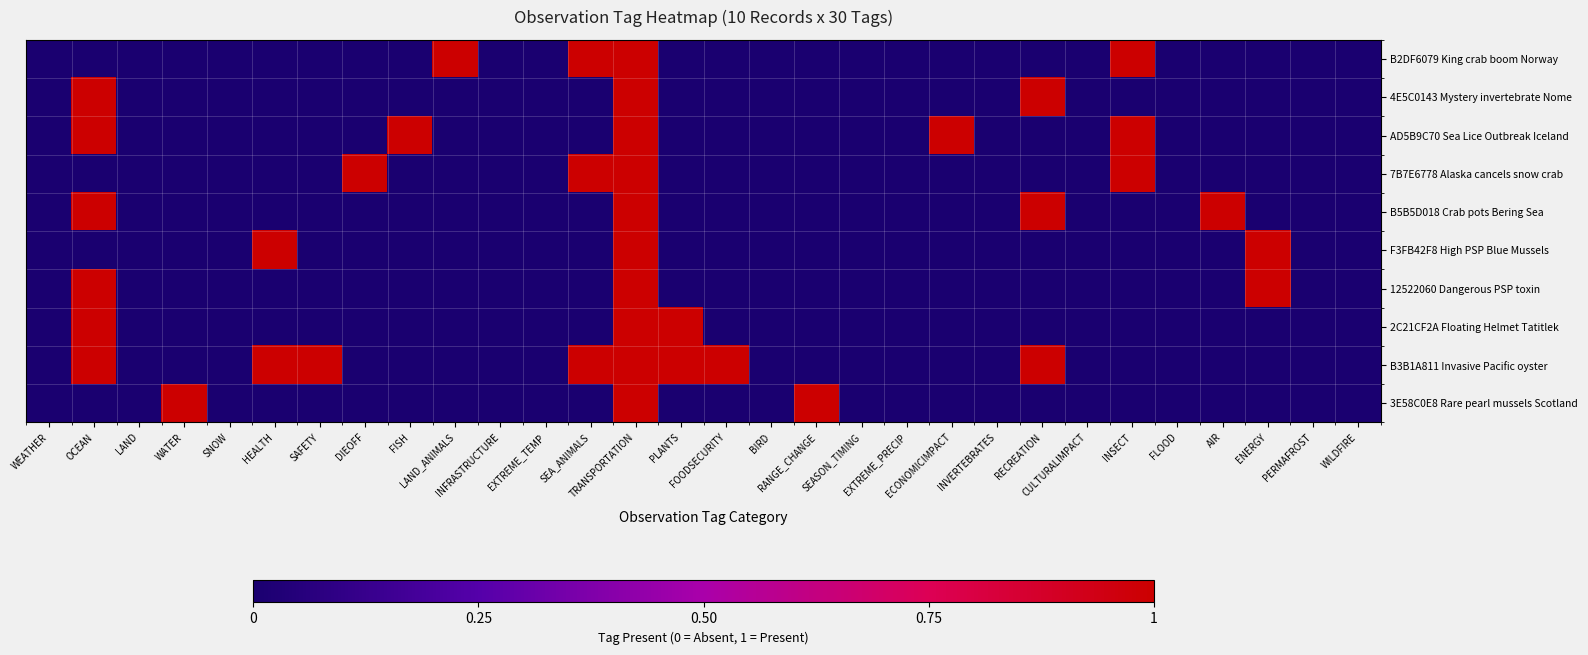

Reading left to right, what are all the values shown in this chart?

B2DF6079 King crab boom Norway: WEATHER=0	OCEAN=0	LAND=0	WATER=0	SNOW=0	HEALTH=0	SAFETY=0	DIEOFF=0	FISH=0	LAND_ANIMALS=1	INFRASTRUCTURE=0	EXTREME_TEMP=0	SEA_ANIMALS=1	TRANSPORTATION=1	PLANTS=0	FOODSECURITY=0	BIRD=0	RANGE_CHANGE=0	SEASON_TIMING=0	EXTREME_PRECIP=0	ECONOMICIMPACT=0	INVERTEBRATES=0	RECREATION=0	CULTURALIMPACT=0	INSECT=1	FLOOD=0	AIR=0	ENERGY=0	PERMAFROST=0	WILDFIRE=0
4E5C0143 Mystery invertebrate Nome: WEATHER=0	OCEAN=1	LAND=0	WATER=0	SNOW=0	HEALTH=0	SAFETY=0	DIEOFF=0	FISH=0	LAND_ANIMALS=0	INFRASTRUCTURE=0	EXTREME_TEMP=0	SEA_ANIMALS=0	TRANSPORTATION=1	PLANTS=0	FOODSECURITY=0	BIRD=0	RANGE_CHANGE=0	SEASON_TIMING=0	EXTREME_PRECIP=0	ECONOMICIMPACT=0	INVERTEBRATES=0	RECREATION=1	CULTURALIMPACT=0	INSECT=0	FLOOD=0	AIR=0	ENERGY=0	PERMAFROST=0	WILDFIRE=0
AD5B9C70 Sea Lice Outbreak Iceland: WEATHER=0	OCEAN=1	LAND=0	WATER=0	SNOW=0	HEALTH=0	SAFETY=0	DIEOFF=0	FISH=1	LAND_ANIMALS=0	INFRASTRUCTURE=0	EXTREME_TEMP=0	SEA_ANIMALS=0	TRANSPORTATION=1	PLANTS=0	FOODSECURITY=0	BIRD=0	RANGE_CHANGE=0	SEASON_TIMING=0	EXTREME_PRECIP=0	ECONOMICIMPACT=1	INVERTEBRATES=0	RECREATION=0	CULTURALIMPACT=0	INSECT=1	FLOOD=0	AIR=0	ENERGY=0	PERMAFROST=0	WILDFIRE=0
7B7E6778 Alaska cancels snow crab: WEATHER=0	OCEAN=0	LAND=0	WATER=0	SNOW=0	HEALTH=0	SAFETY=0	DIEOFF=1	FISH=0	LAND_ANIMALS=0	INFRASTRUCTURE=0	EXTREME_TEMP=0	SEA_ANIMALS=1	TRANSPORTATION=1	PLANTS=0	FOODSECURITY=0	BIRD=0	RANGE_CHANGE=0	SEASON_TIMING=0	EXTREME_PRECIP=0	ECONOMICIMPACT=0	INVERTEBRATES=0	RECREATION=0	CULTURALIMPACT=0	INSECT=1	FLOOD=0	AIR=0	ENERGY=0	PERMAFROST=0	WILDFIRE=0
B5B5D018 Crab pots Bering Sea: WEATHER=0	OCEAN=1	LAND=0	WATER=0	SNOW=0	HEALTH=0	SAFETY=0	DIEOFF=0	FISH=0	LAND_ANIMALS=0	INFRASTRUCTURE=0	EXTREME_TEMP=0	SEA_ANIMALS=0	TRANSPORTATION=1	PLANTS=0	FOODSECURITY=0	BIRD=0	RANGE_CHANGE=0	SEASON_TIMING=0	EXTREME_PRECIP=0	ECONOMICIMPACT=0	INVERTEBRATES=0	RECREATION=1	CULTURALIMPACT=0	INSECT=0	FLOOD=0	AIR=1	ENERGY=0	PERMAFROST=0	WILDFIRE=0
F3FB42F8 High PSP Blue Mussels: WEATHER=0	OCEAN=0	LAND=0	WATER=0	SNOW=0	HEALTH=1	SAFETY=0	DIEOFF=0	FISH=0	LAND_ANIMALS=0	INFRASTRUCTURE=0	EXTREME_TEMP=0	SEA_ANIMALS=0	TRANSPORTATION=1	PLANTS=0	FOODSECURITY=0	BIRD=0	RANGE_CHANGE=0	SEASON_TIMING=0	EXTREME_PRECIP=0	ECONOMICIMPACT=0	INVERTEBRATES=0	RECREATION=0	CULTURALIMPACT=0	INSECT=0	FLOOD=0	AIR=0	ENERGY=1	PERMAFROST=0	WILDFIRE=0
12522060 Dangerous PSP toxin: WEATHER=0	OCEAN=1	LAND=0	WATER=0	SNOW=0	HEALTH=0	SAFETY=0	DIEOFF=0	FISH=0	LAND_ANIMALS=0	INFRASTRUCTURE=0	EXTREME_TEMP=0	SEA_ANIMALS=0	TRANSPORTATION=1	PLANTS=0	FOODSECURITY=0	BIRD=0	RANGE_CHANGE=0	SEASON_TIMING=0	EXTREME_PRECIP=0	ECONOMICIMPACT=0	INVERTEBRATES=0	RECREATION=0	CULTURALIMPACT=0	INSECT=0	FLOOD=0	AIR=0	ENERGY=1	PERMAFROST=0	WILDFIRE=0
2C21CF2A Floating Helmet Tatitlek: WEATHER=0	OCEAN=1	LAND=0	WATER=0	SNOW=0	HEALTH=0	SAFETY=0	DIEOFF=0	FISH=0	LAND_ANIMALS=0	INFRASTRUCTURE=0	EXTREME_TEMP=0	SEA_ANIMALS=0	TRANSPORTATION=1	PLANTS=1	FOODSECURITY=0	BIRD=0	RANGE_CHANGE=0	SEASON_TIMING=0	EXTREME_PRECIP=0	ECONOMICIMPACT=0	INVERTEBRATES=0	RECREATION=0	CULTURALIMPACT=0	INSECT=0	FLOOD=0	AIR=0	ENERGY=0	PERMAFROST=0	WILDFIRE=0
B3B1A811 Invasive Pacific oyster: WEATHER=0	OCEAN=1	LAND=0	WATER=0	SNOW=0	HEALTH=1	SAFETY=1	DIEOFF=0	FISH=0	LAND_ANIMALS=0	INFRASTRUCTURE=0	EXTREME_TEMP=0	SEA_ANIMALS=1	TRANSPORTATION=1	PLANTS=1	FOODSECURITY=1	BIRD=0	RANGE_CHANGE=0	SEASON_TIMING=0	EXTREME_PRECIP=0	ECONOMICIMPACT=0	INVERTEBRATES=0	RECREATION=1	CULTURALIMPACT=0	INSECT=0	FLOOD=0	AIR=0	ENERGY=0	PERMAFROST=0	WILDFIRE=0
3E58C0E8 Rare pearl mussels Scotland: WEATHER=0	OCEAN=0	LAND=0	WATER=1	SNOW=0	HEALTH=0	SAFETY=0	DIEOFF=0	FISH=0	LAND_ANIMALS=0	INFRASTRUCTURE=0	EXTREME_TEMP=0	SEA_ANIMALS=0	TRANSPORTATION=1	PLANTS=0	FOODSECURITY=0	BIRD=0	RANGE_CHANGE=1	SEASON_TIMING=0	EXTREME_PRECIP=0	ECONOMICIMPACT=0	INVERTEBRATES=0	RECREATION=0	CULTURALIMPACT=0	INSECT=0	FLOOD=0	AIR=0	ENERGY=0	PERMAFROST=0	WILDFIRE=0